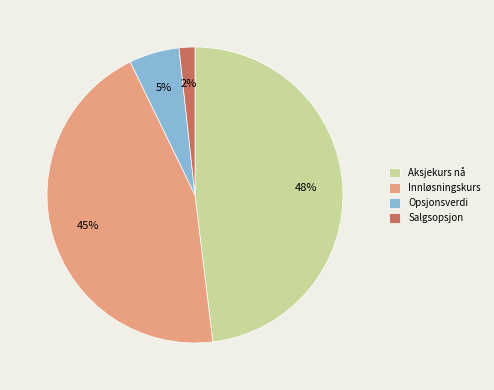

Is it true that Salgsopsjon is 11% of the pie?

False